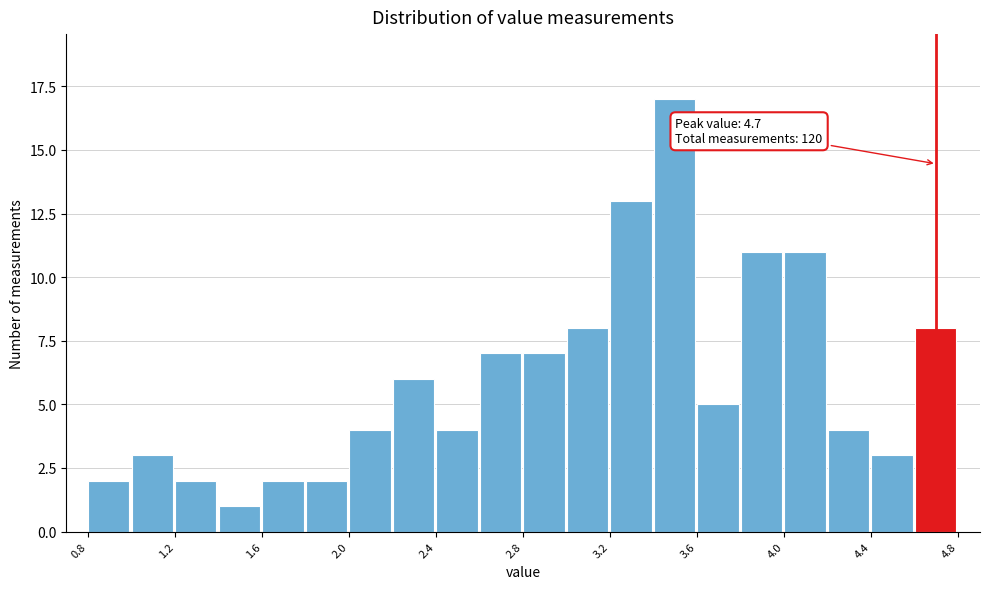

Over which range of the x-axis is the bar tallest?

3.4 to 3.6